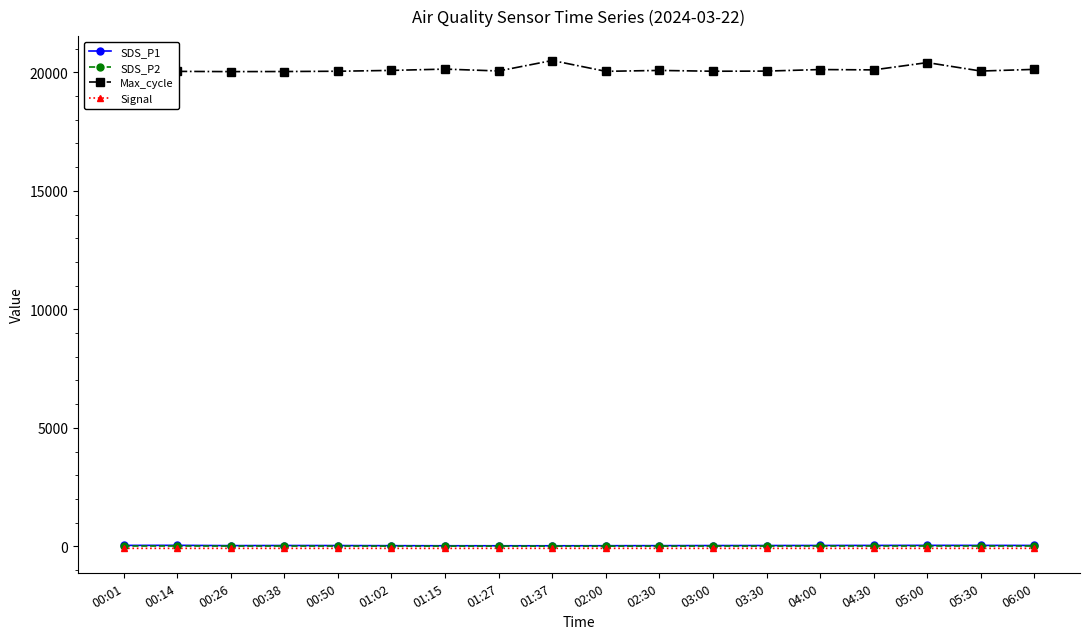

True or false: SDS_P2 and Max_cycle intersect in this chart.

False